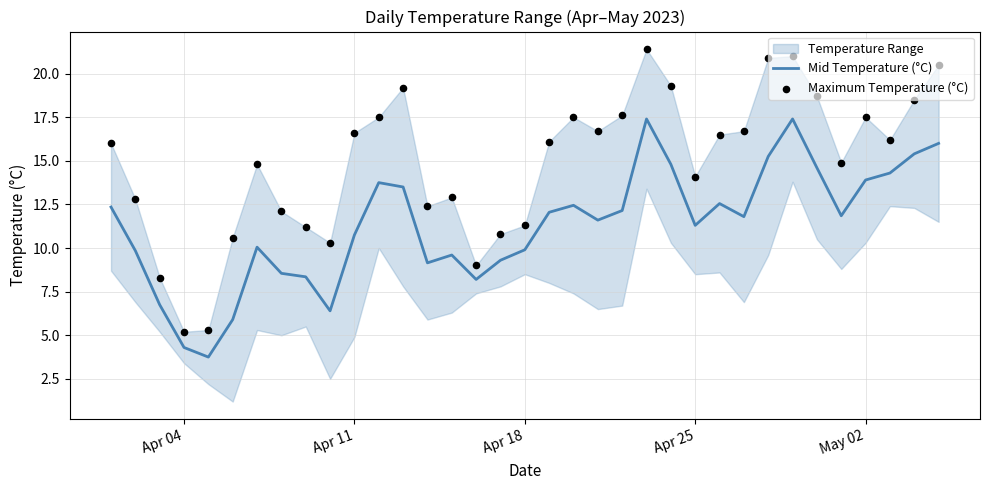

At how many categories does at least one series exceed 18?

8